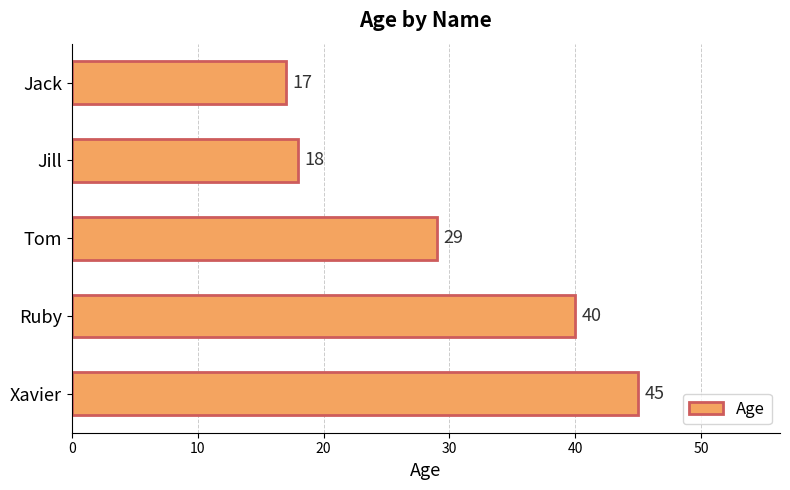

List the labels in order of value, smallest first.

Jack, Jill, Tom, Ruby, Xavier